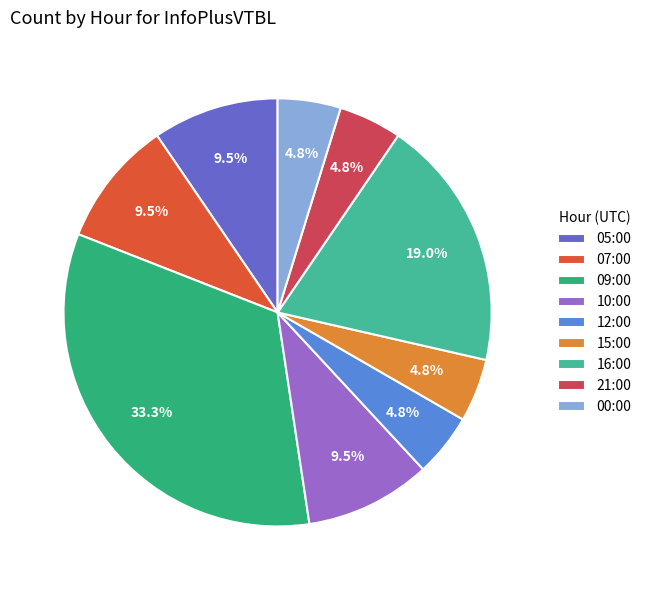

Which category has the smallest portion of the pie?

12:00